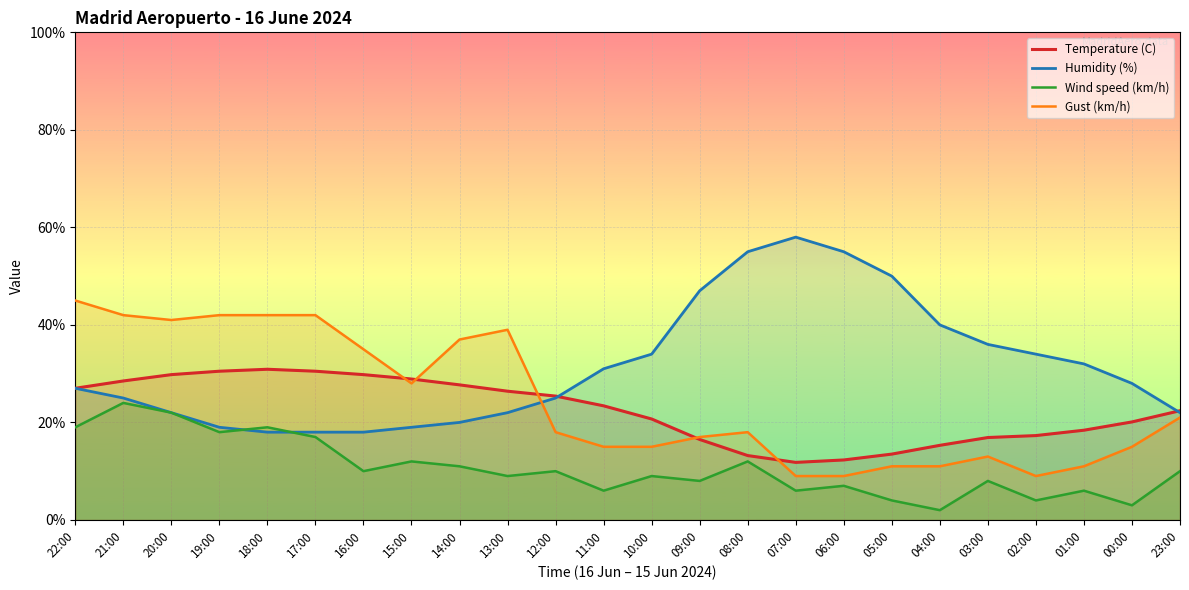

The Temperature (C) series shows 18.4 at 01:00. True or false?

True